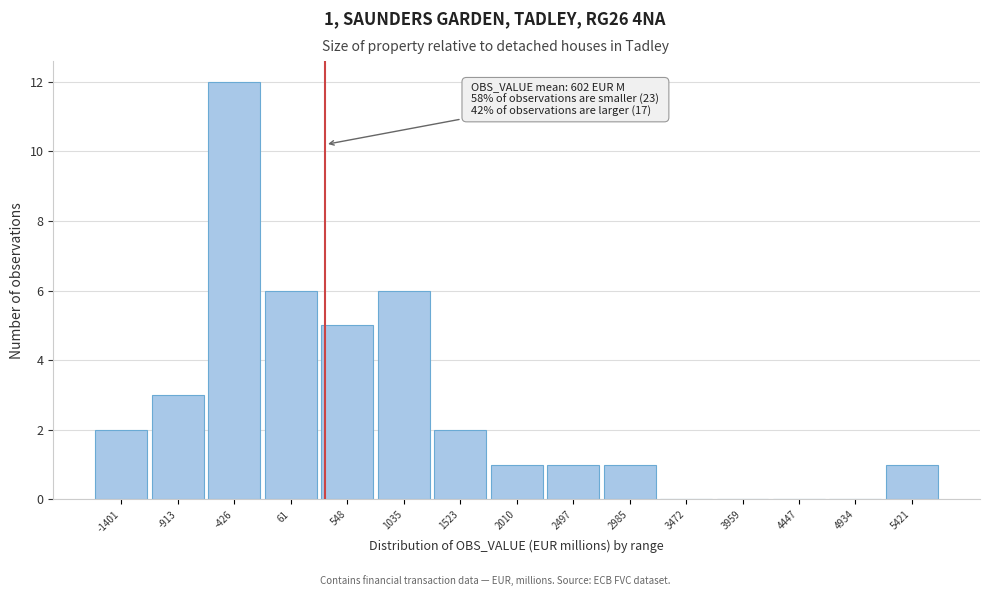

Reading left to right, transcribe all the data shown in this chart.

-1401=2	-913=3	-426=12	61=6	548=5	1035=6	1523=2	2010=1	2497=1	2985=1	3472=0	3959=0	4447=0	4934=0	5421=1